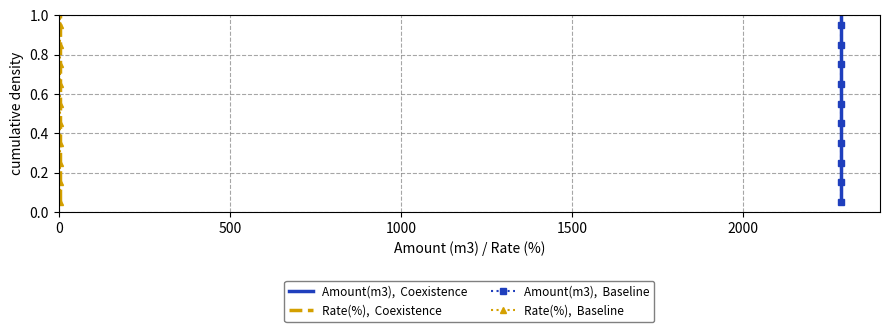

What is the sum of all Rate(%),  Coexistence values?

10.5